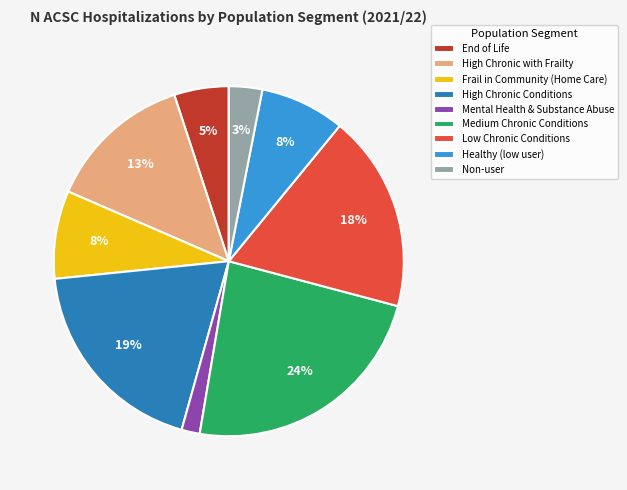

How many segments does this pie chart have?

9